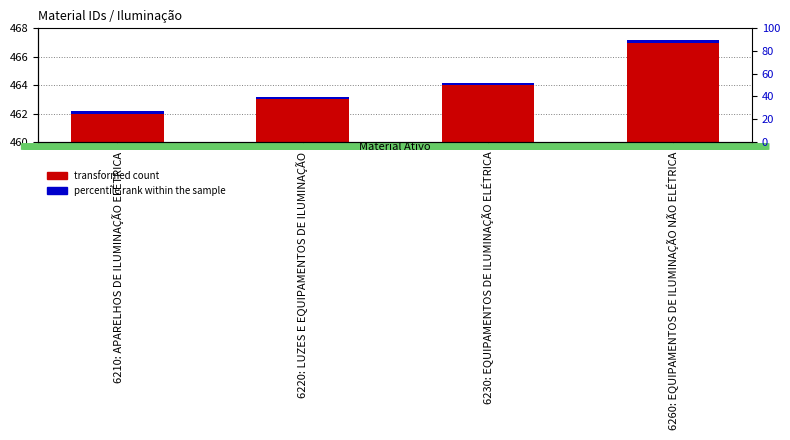

How many data points in transformed count are less than 4?

2